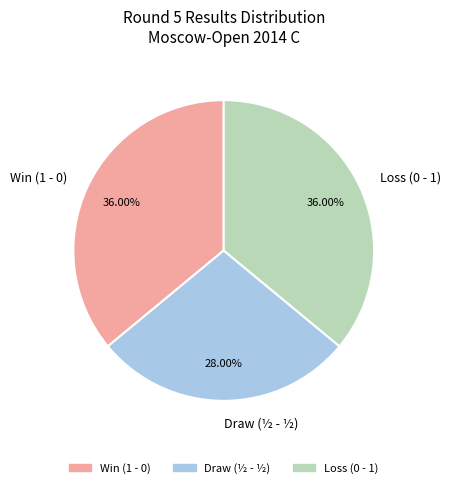

Is Draw (½ - ½) the majority of the pie?

No